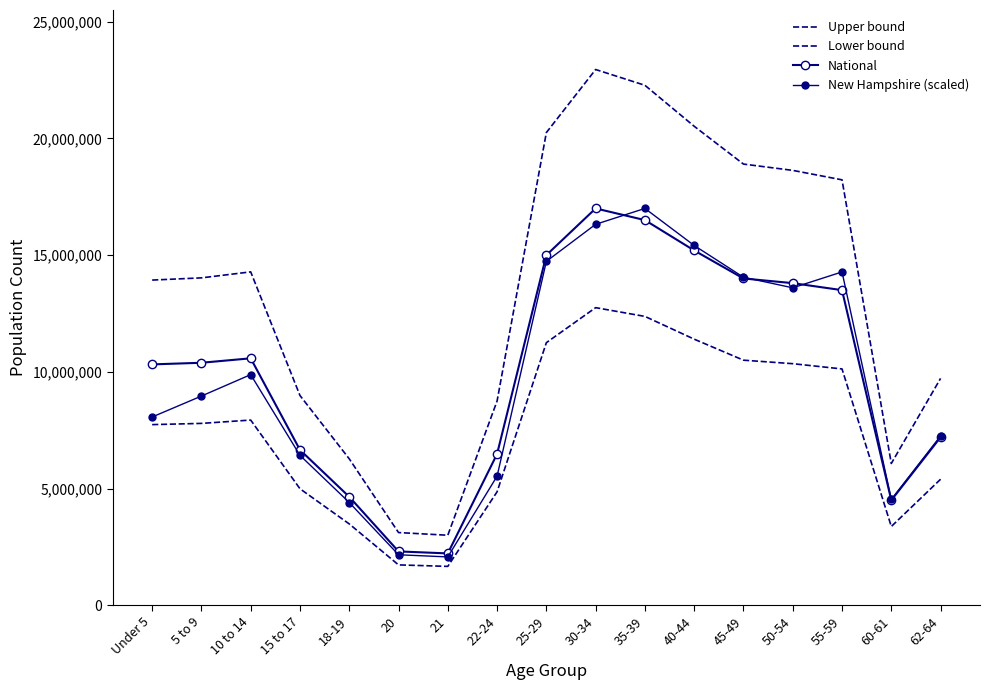

Which series has the largest total across all categories?

Upper bound